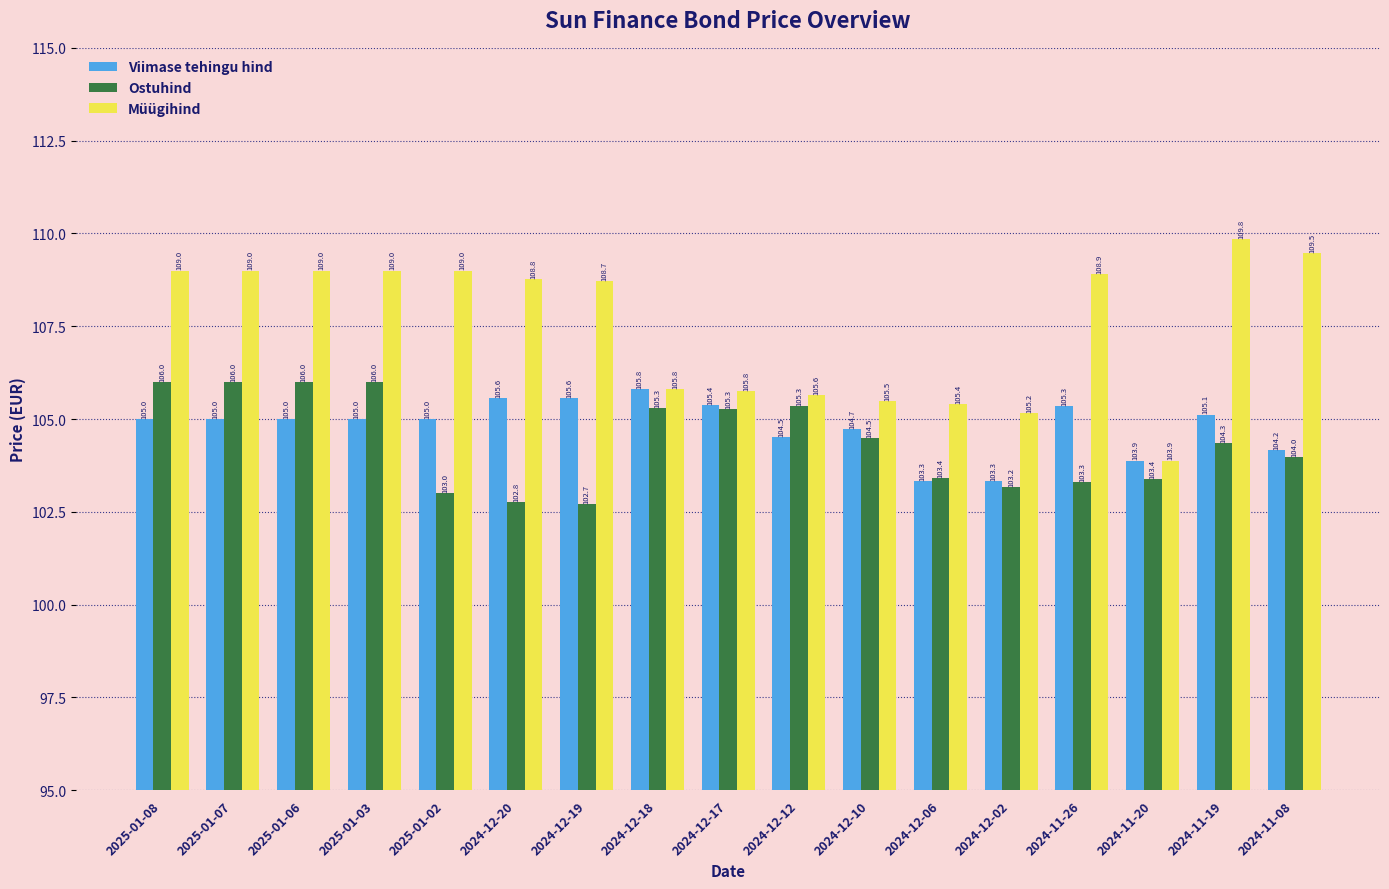

Does the chart contain any negative values?

No